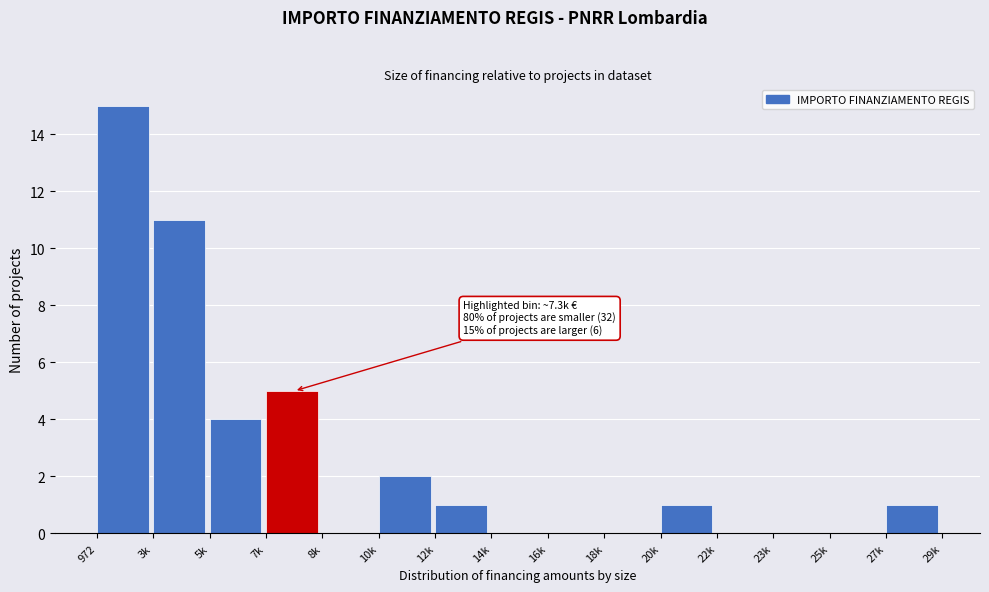

Reading right to left, extract all data points from this chart.

27k=1	25k=0	23k=0	22k=0	20k=1	18k=0	16k=0	14k=0	12k=1	10k=2	8k=0	7k=5	5k=4	3k=11	972=15